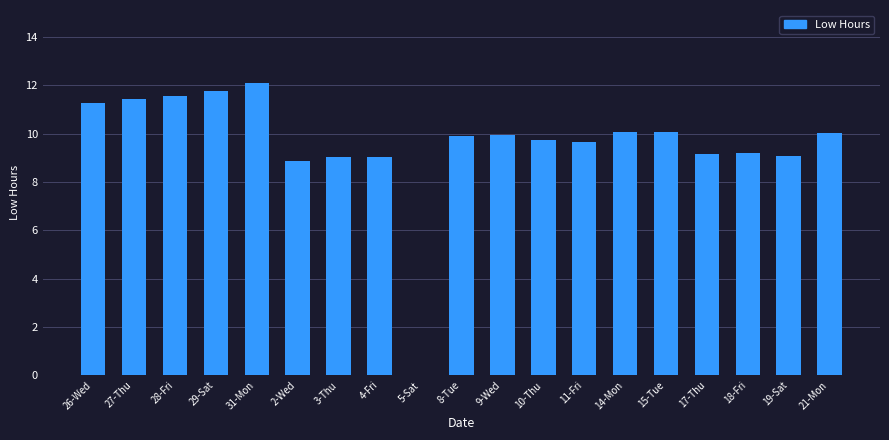

Between 5-Sat and 21-Mon, which is larger?

21-Mon